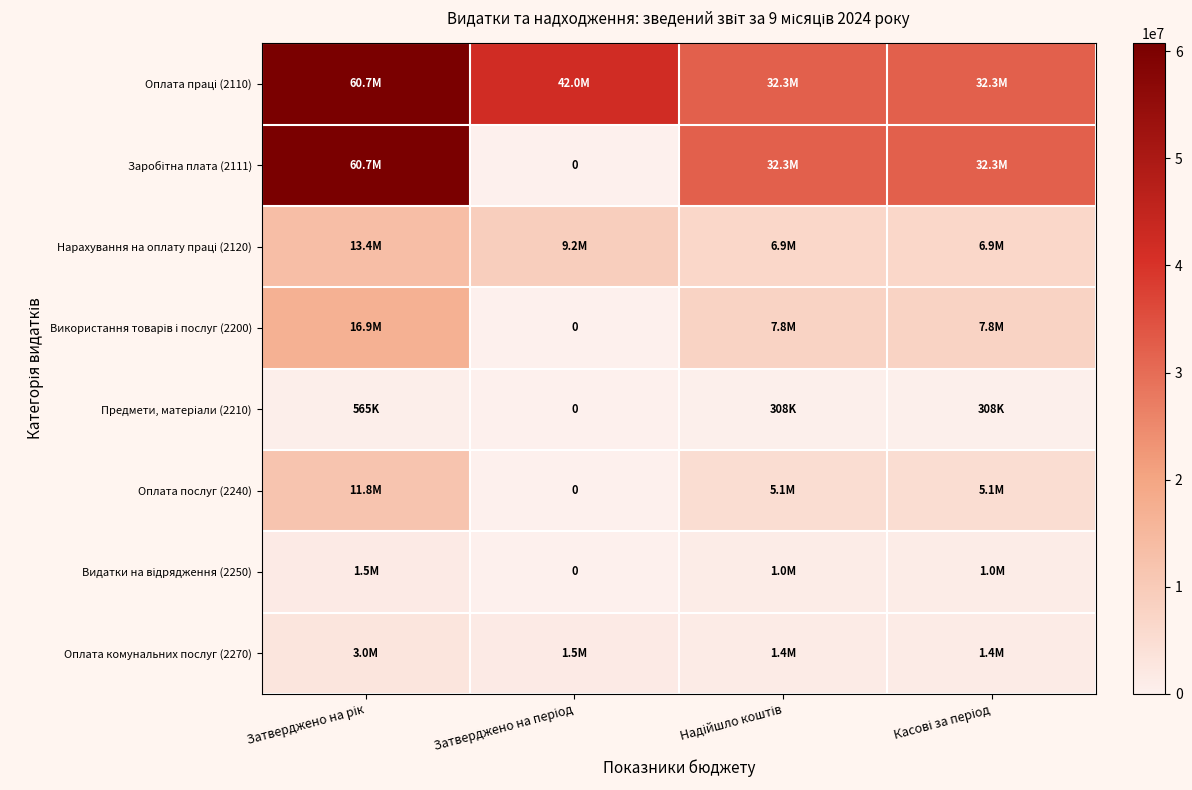

Where does the Видатки на відрядження (2250) series first go above 1048198?

Затверджено на рік